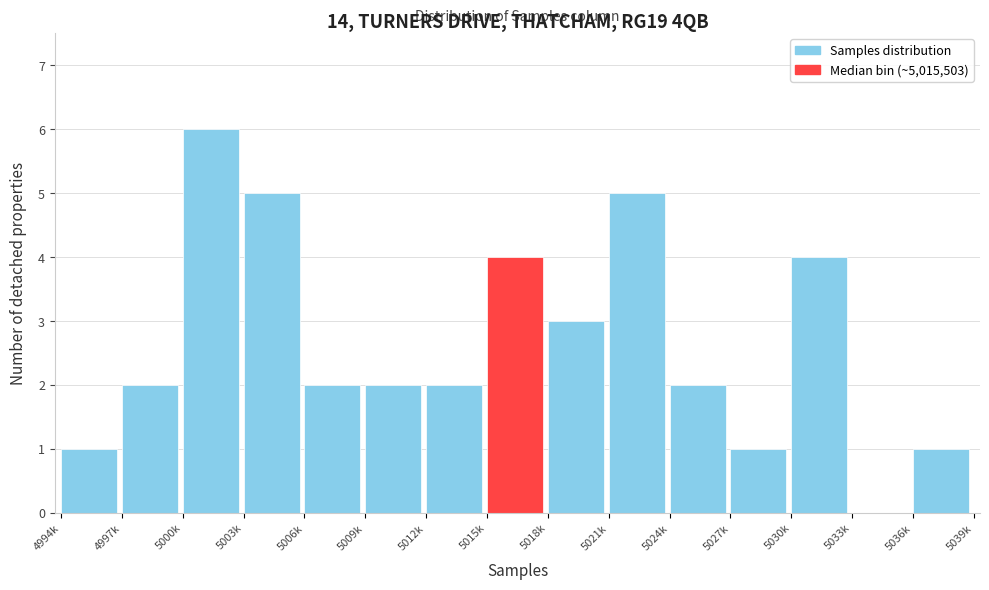

Reading left to right, transcribe all the data shown in this chart.

4994k=1	4997k=2	5000k=6	5003k=5	5006k=2	5009k=2	5012k=2	5015k=4	5018k=3	5021k=5	5024k=2	5027k=1	5030k=4	5033k=0	5036k=1